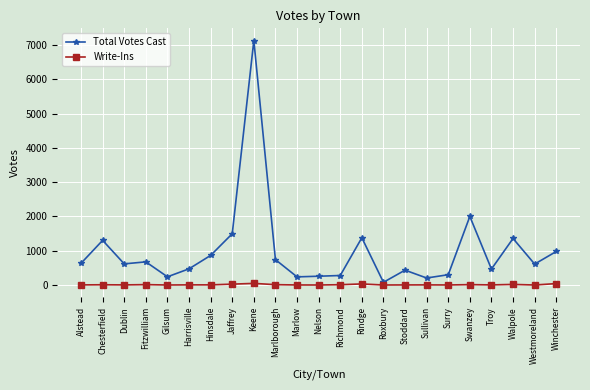

True or false: Write-Ins has more than 2 points higher than both neighbors.

True